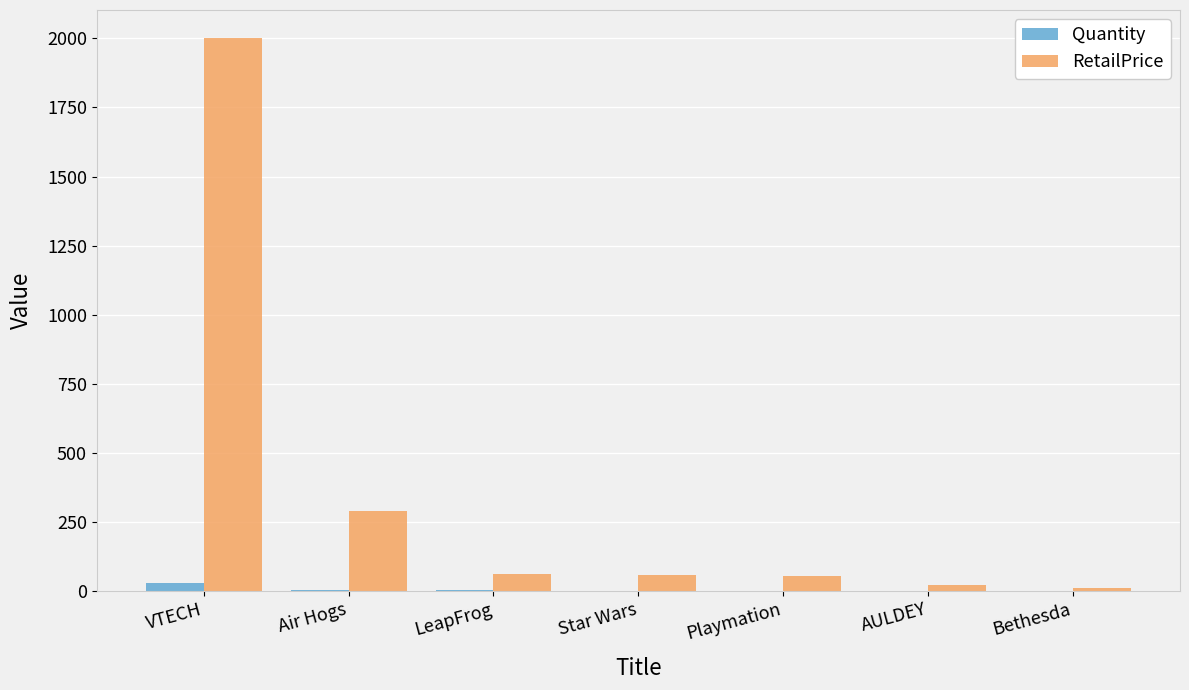

Does the chart contain stacked bars?

No